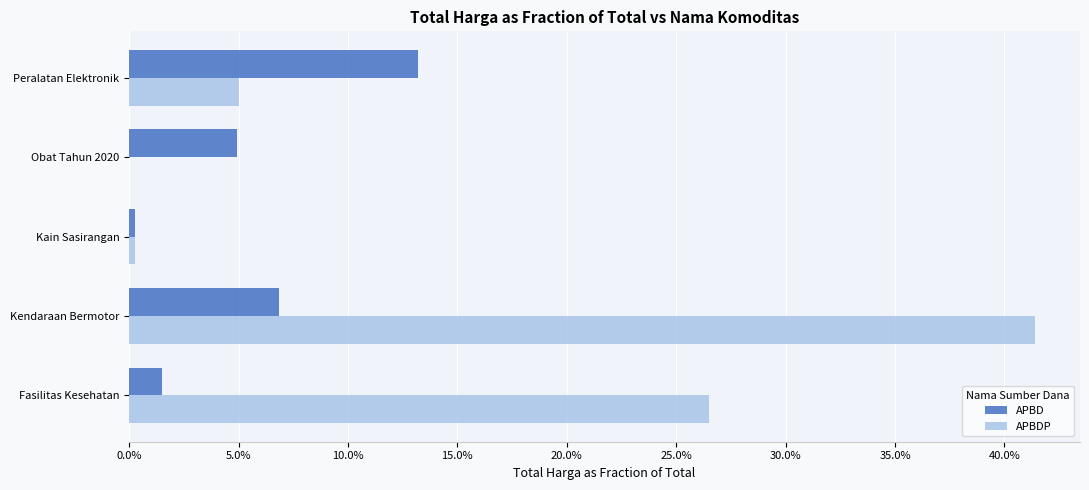

At which category is the sum across all series the highest?

Kendaraan Bermotor